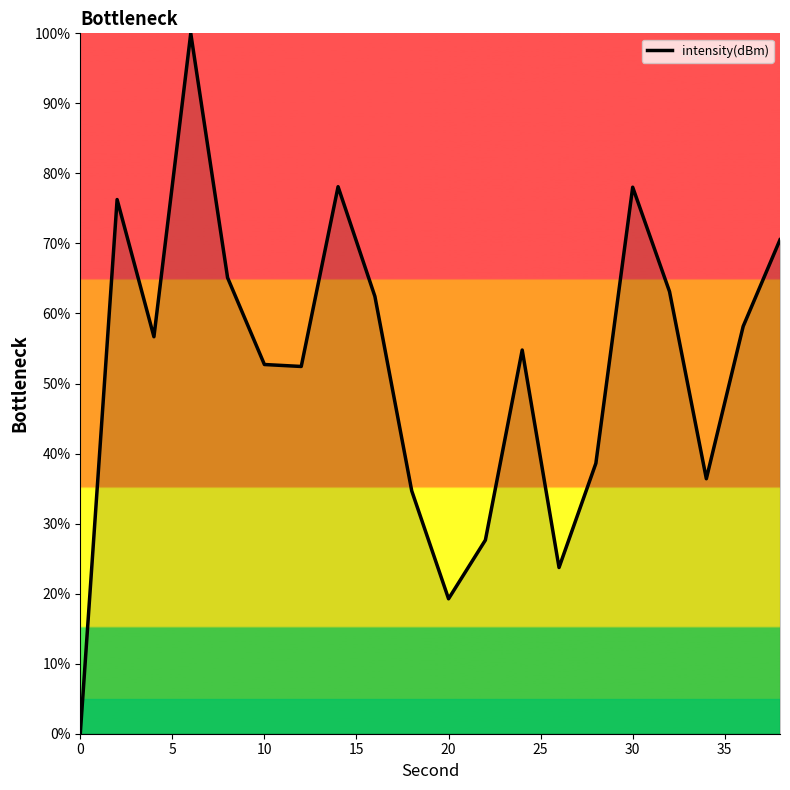

What is the greatest value displayed?

100.0